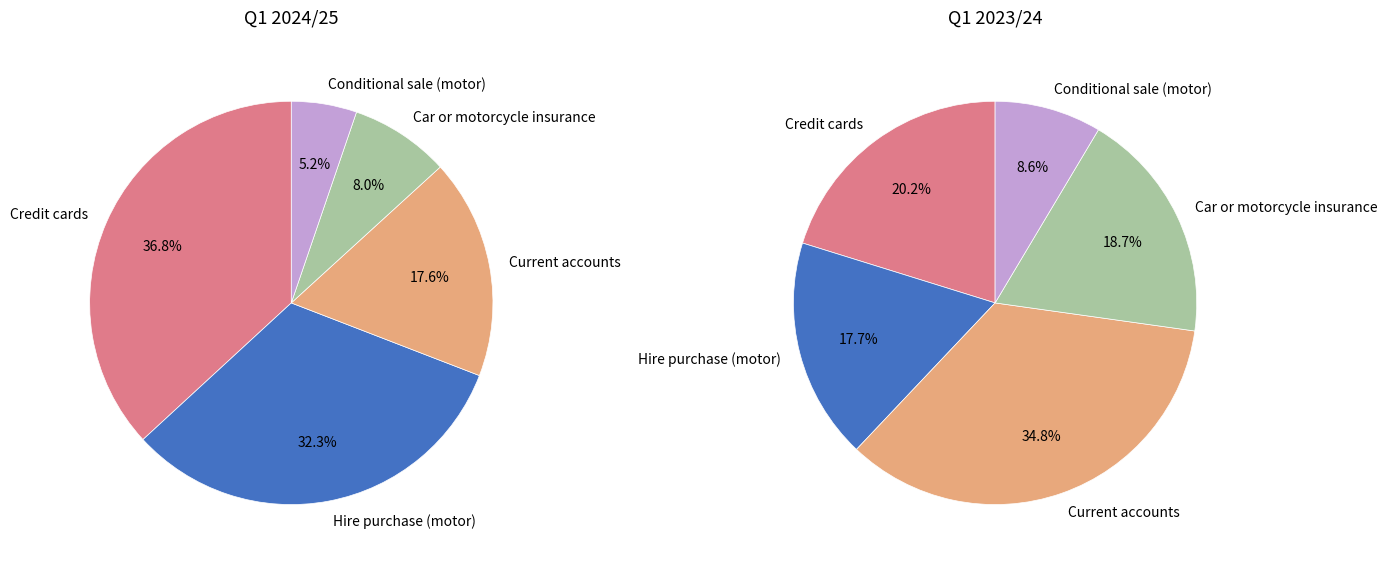

Is it true that Q1 2024/25 is 67% of the pie?

False